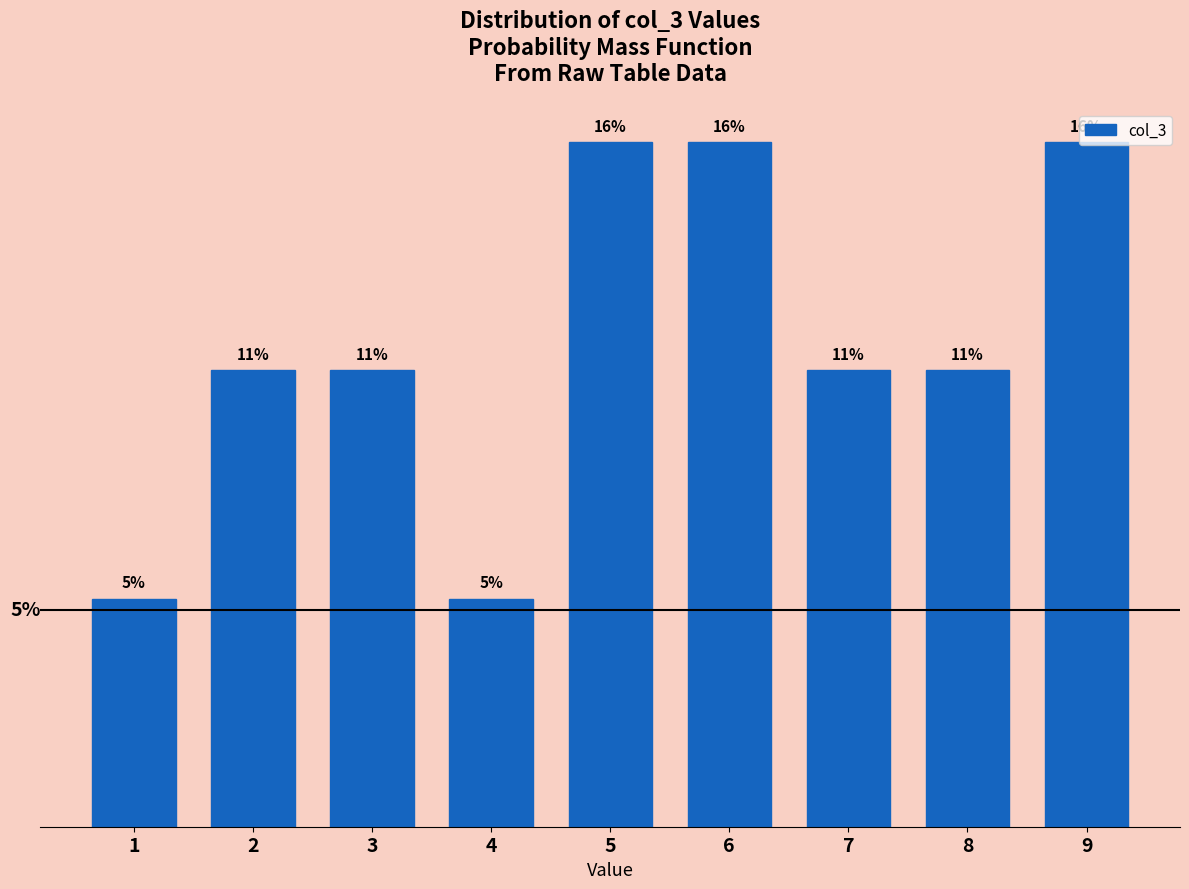

Does the chart contain any negative values?

No